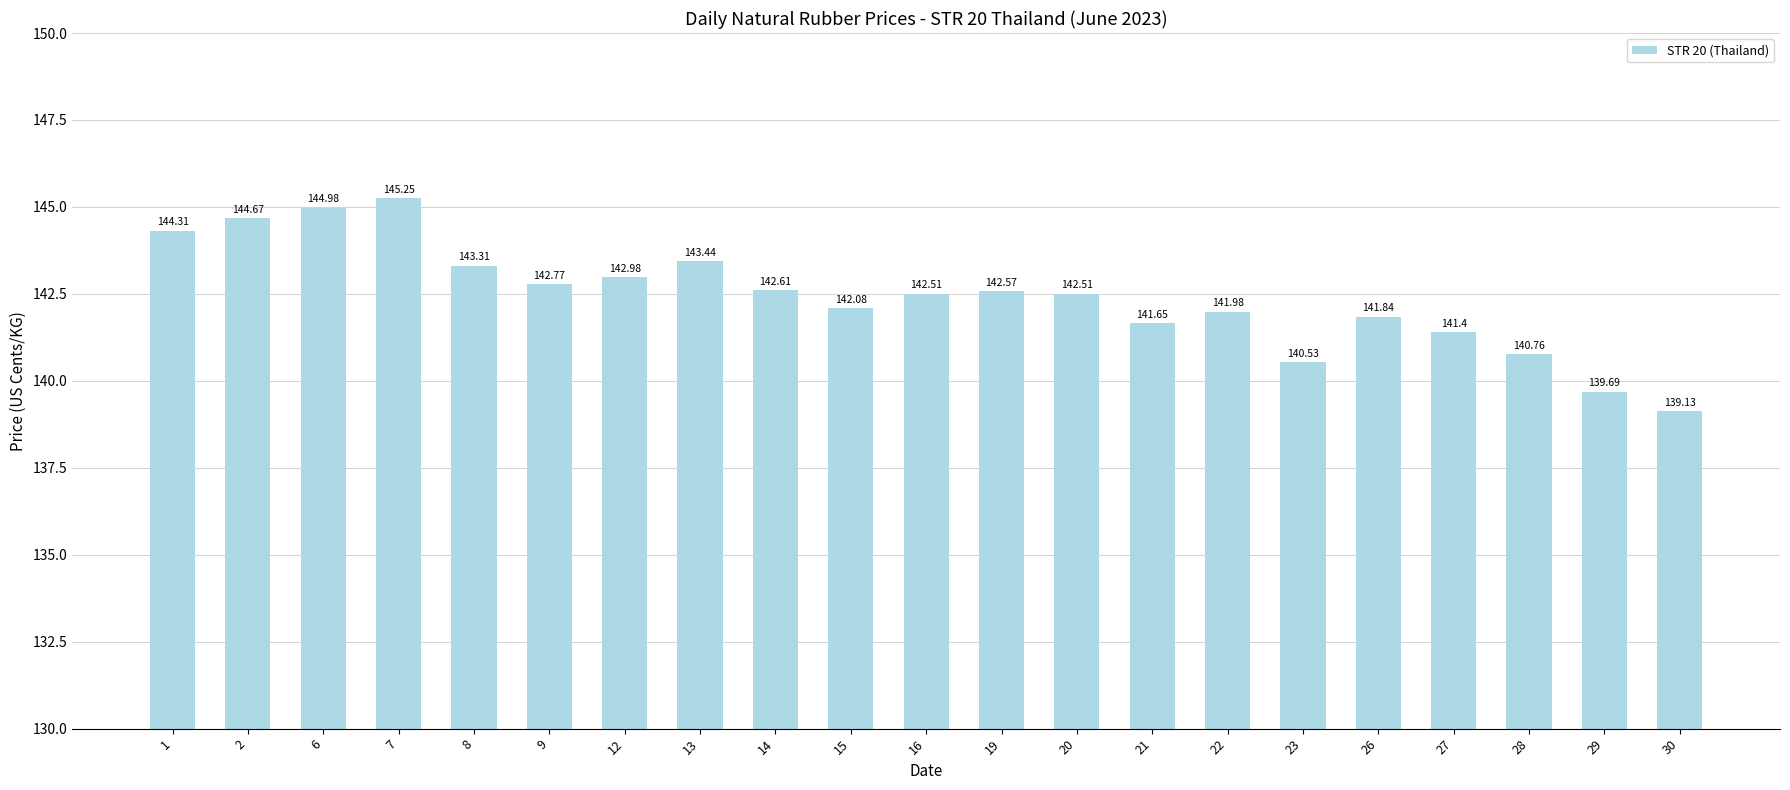

The chart shows a value of 54.0 at 14. True or false?

False